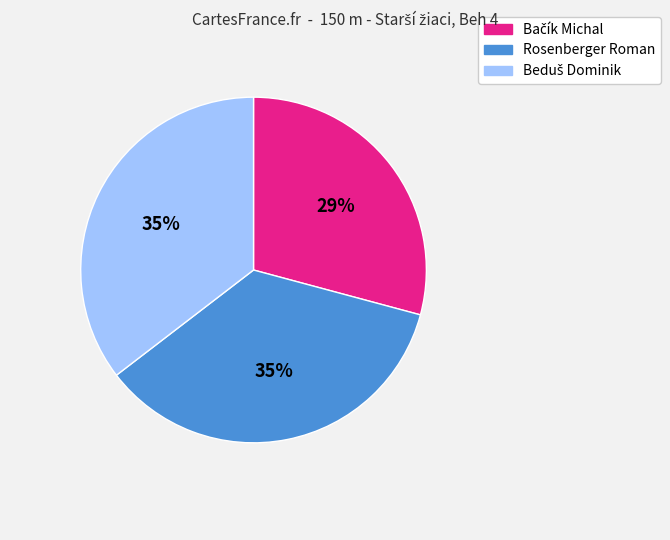

What percentage is the Rosenberger Roman slice, to the nearest percent?

35%